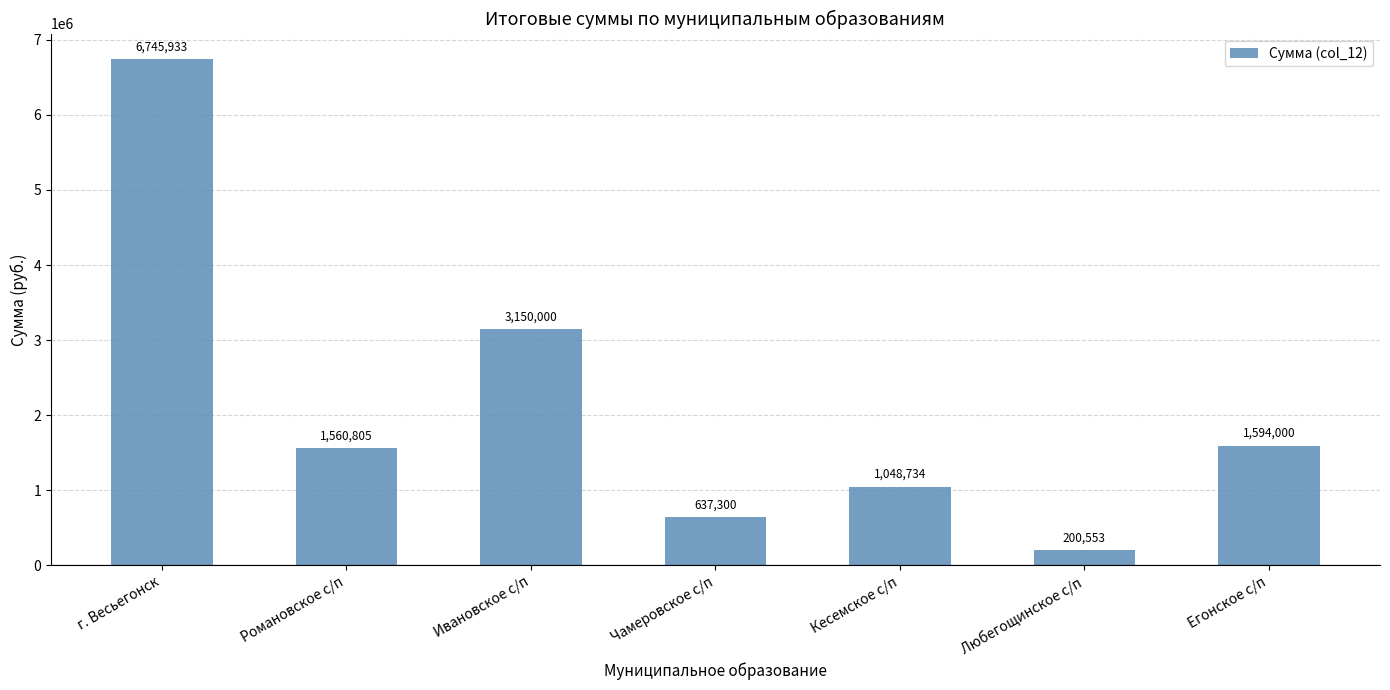

What is the smallest value displayed?

200553.0